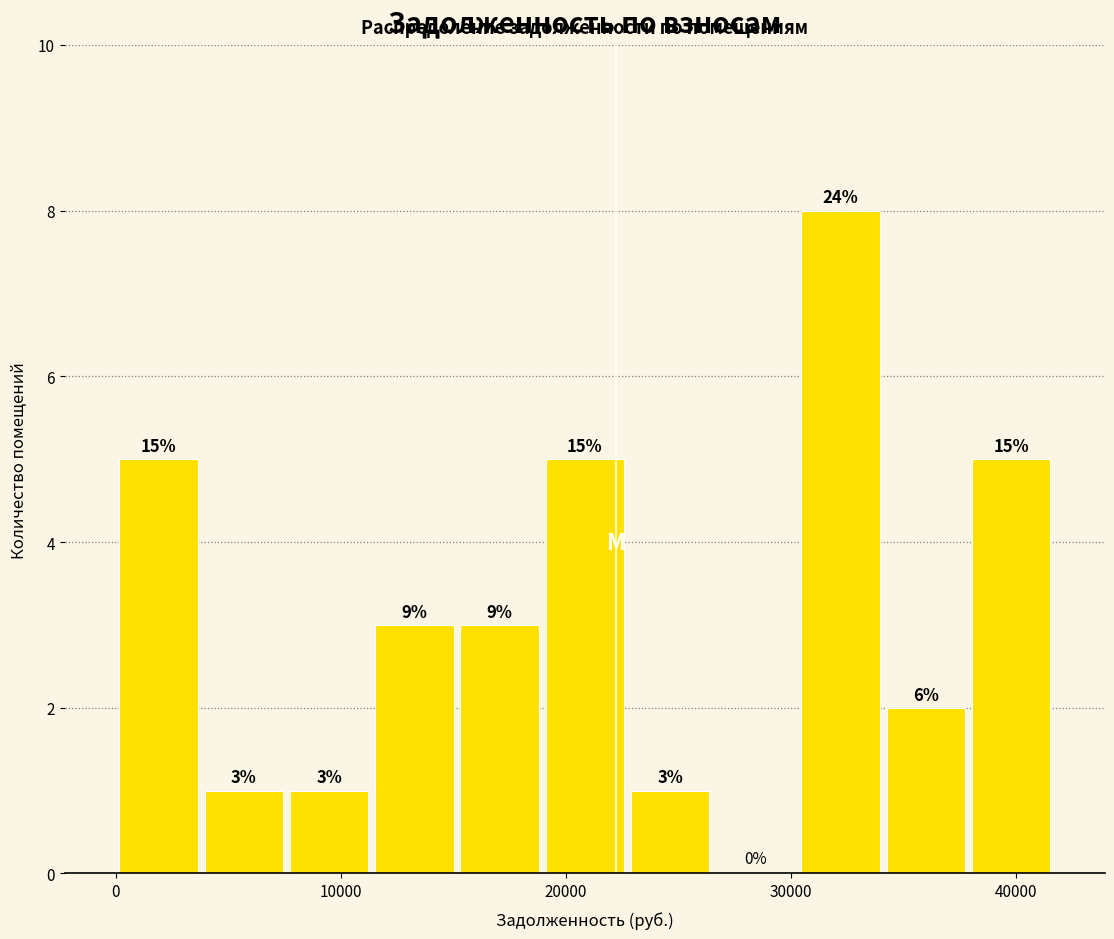

Around what value on the x-axis is the tallest bar? Give the approximate position of its centre, as read against the axis.

32000